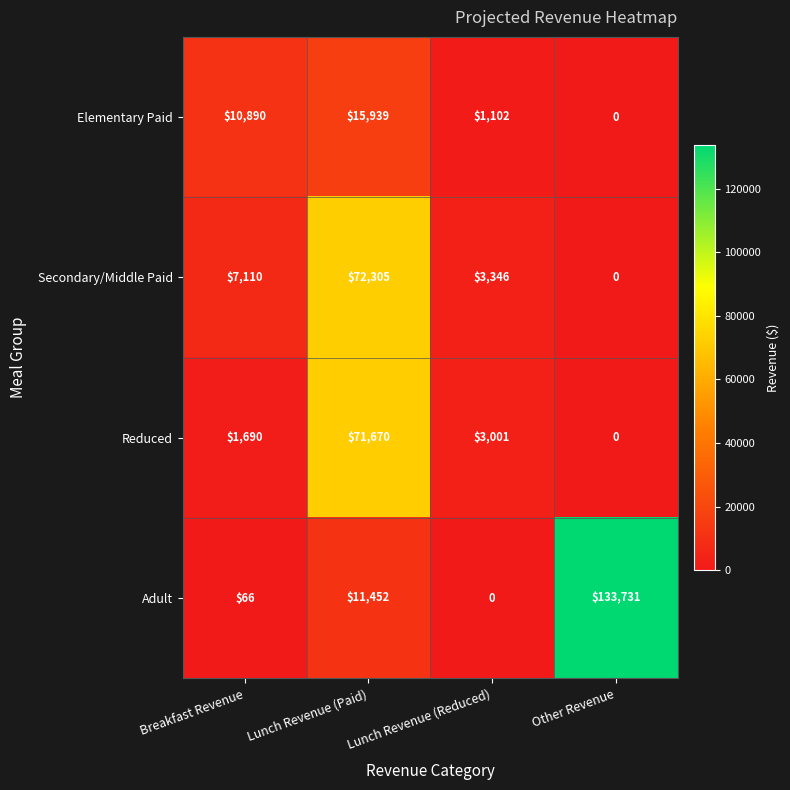

At which category is the sum across all series the highest?

Lunch Revenue (Paid)